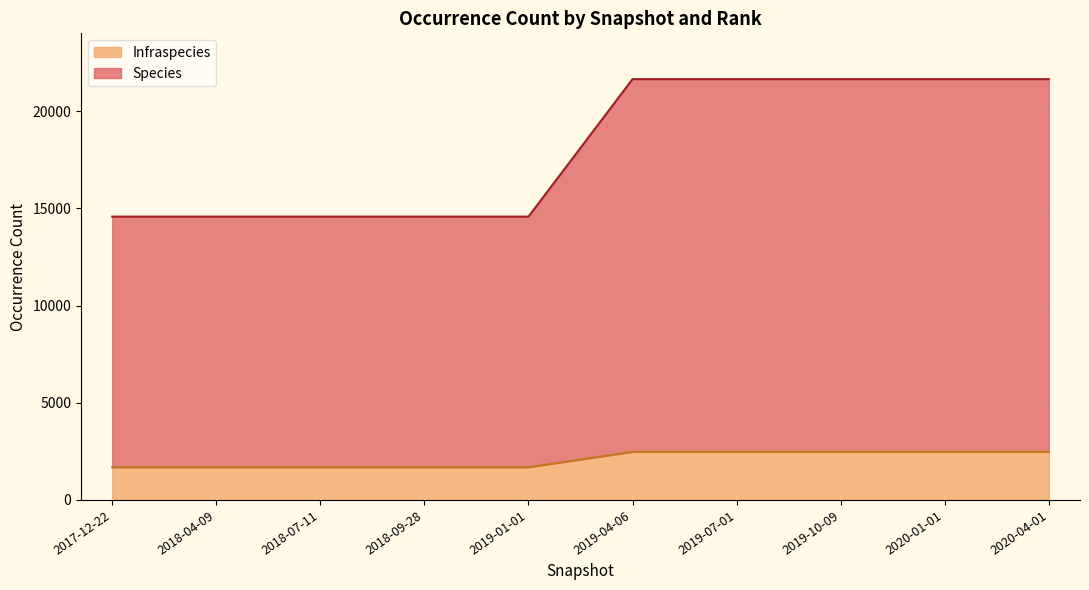

At which category does Species reach its first local valley?

2019-07-01